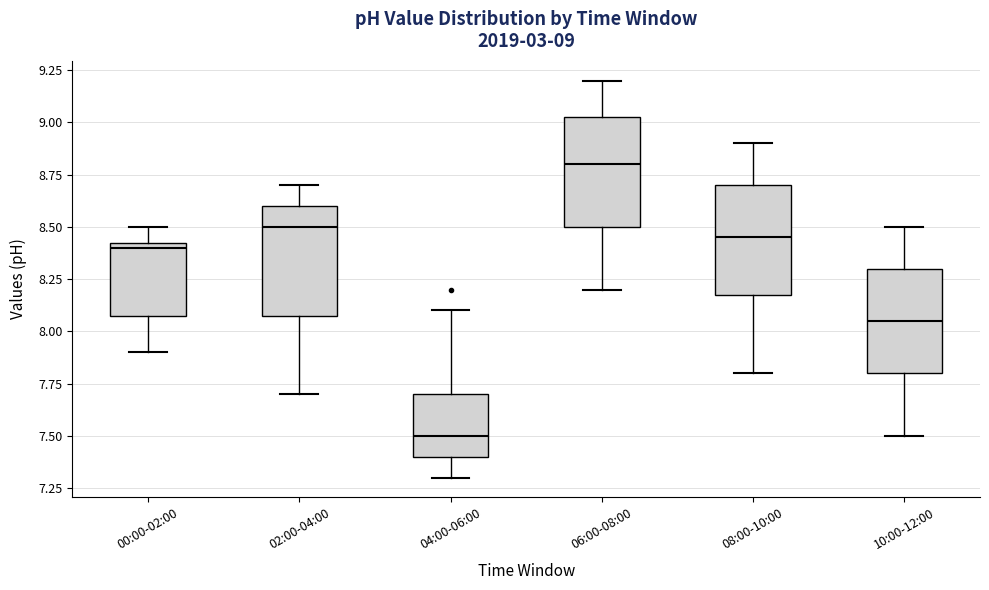

Which box has the highest median line?

06:00-08:00